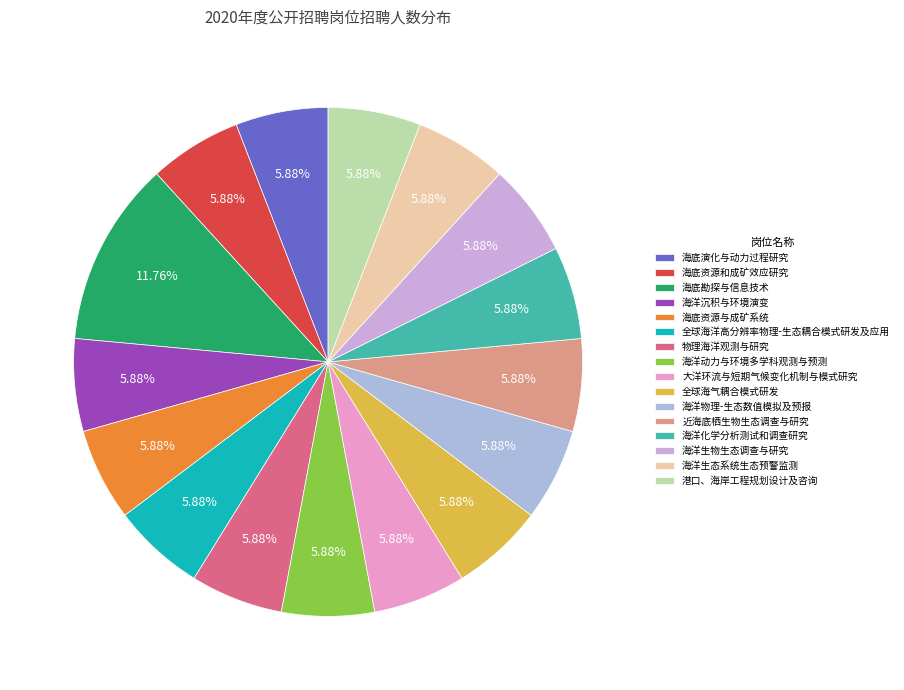

Which has a higher value, 海底资源与成矿系统 or 全球海气耦合模式研发?

海底资源与成矿系统